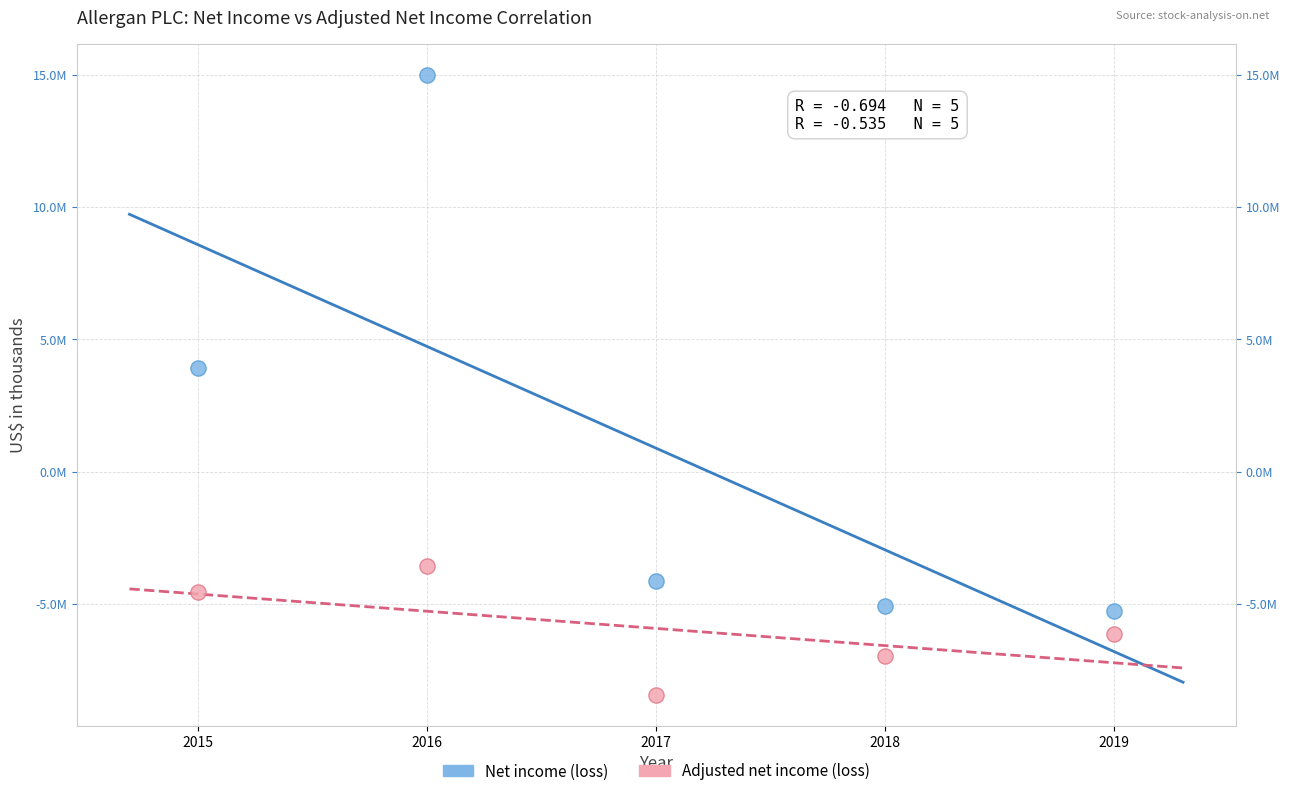

Which series contains the highest Y value?

Net income (loss)